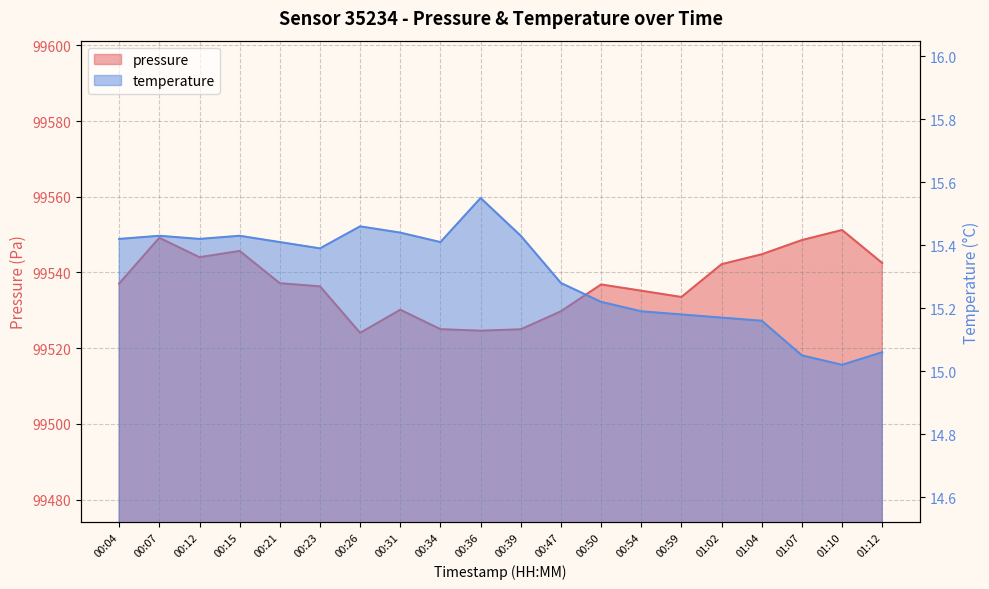

Read the pressure value at 01:12.

99542.5